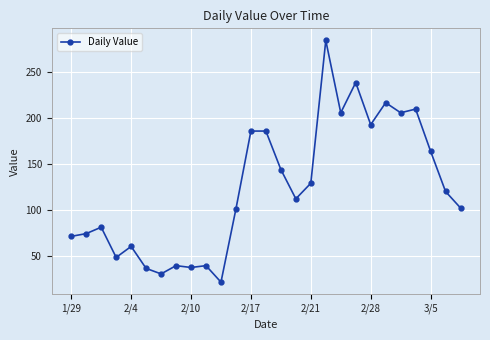

What is the smallest value displayed?

21